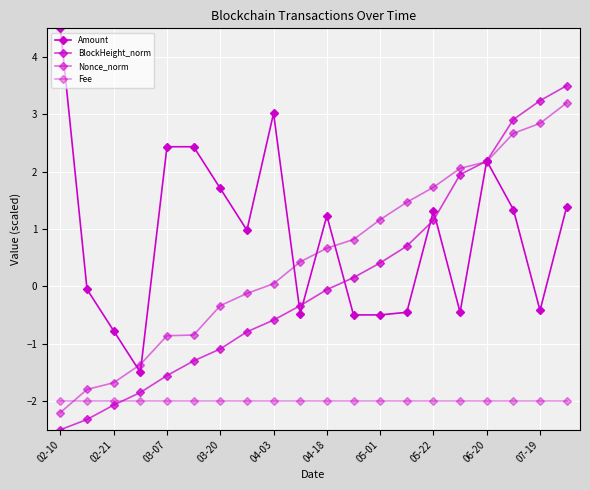

Does the chart have visible grid lines?

Yes